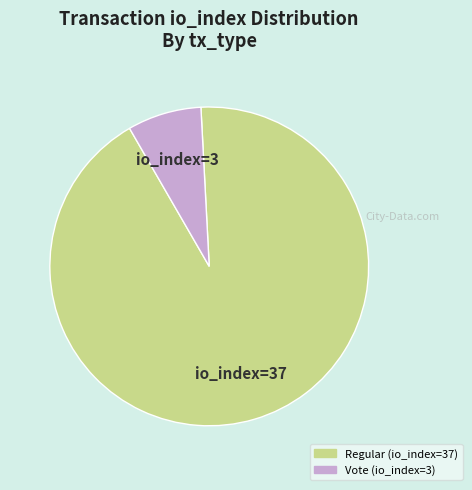

True or false: Regular (io_index=37) accounts for 92% of the total.

True